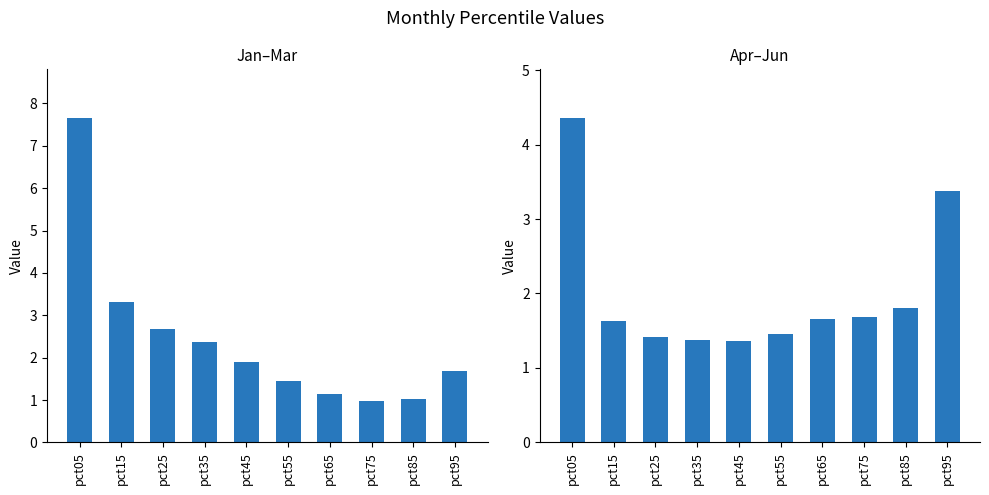

Which category has the highest value in the Apr-Jun series?

pct05